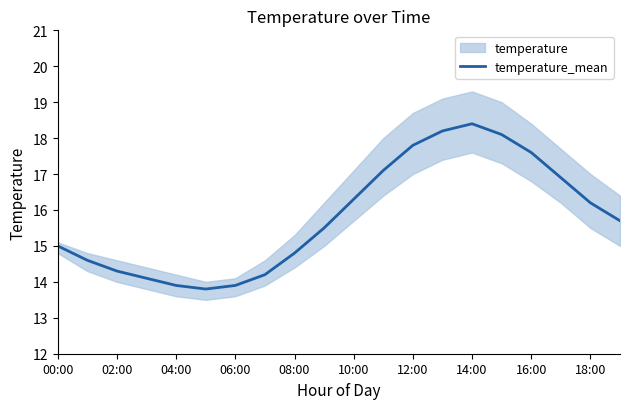

The value of temperature_mean at 02:00 is 14.3. True or false?

True